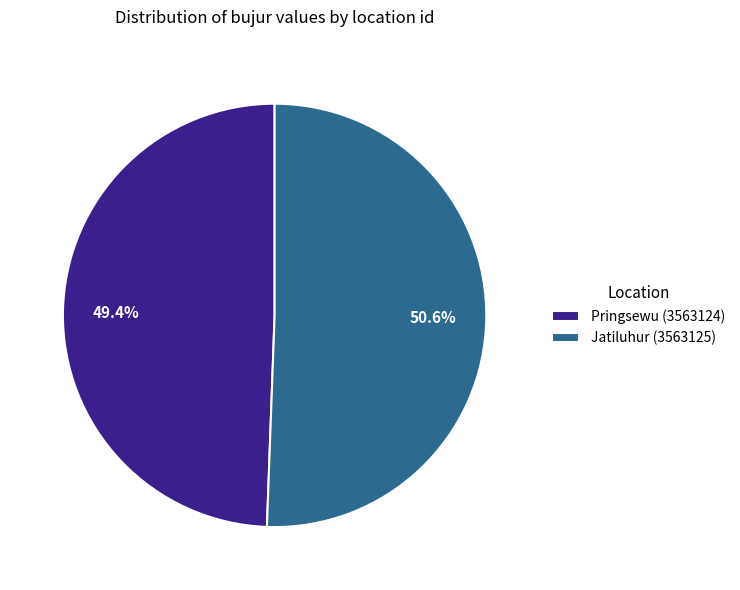

Rank the categories by value from highest to lowest.

Jatiluhur (3563125), Pringsewu (3563124)